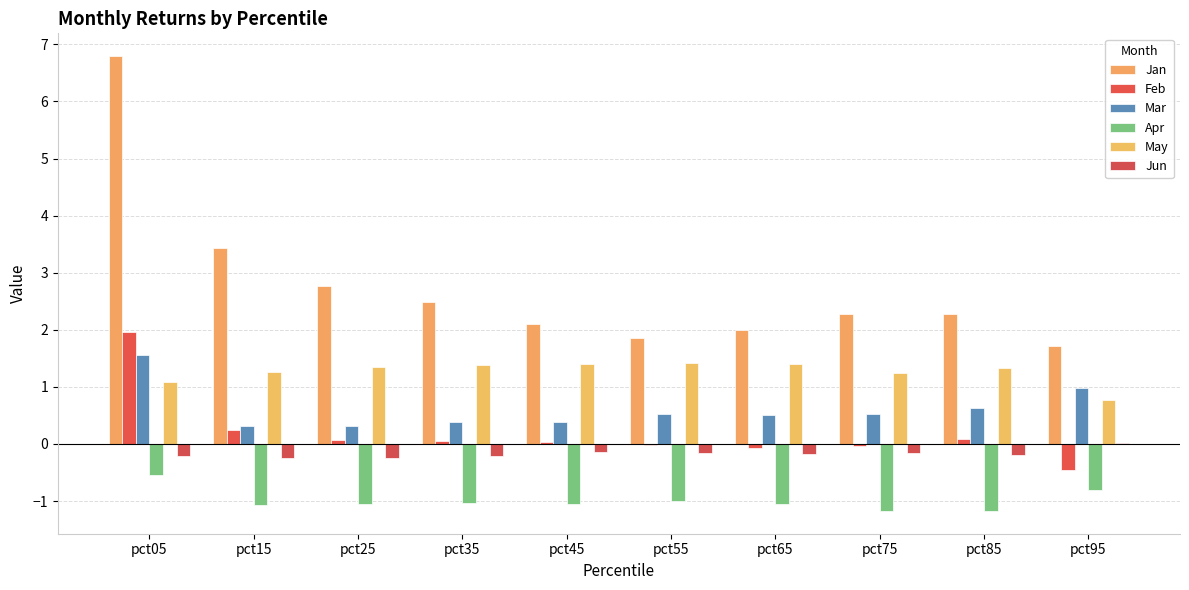

At which label does Jun first exceed 0?

pct95